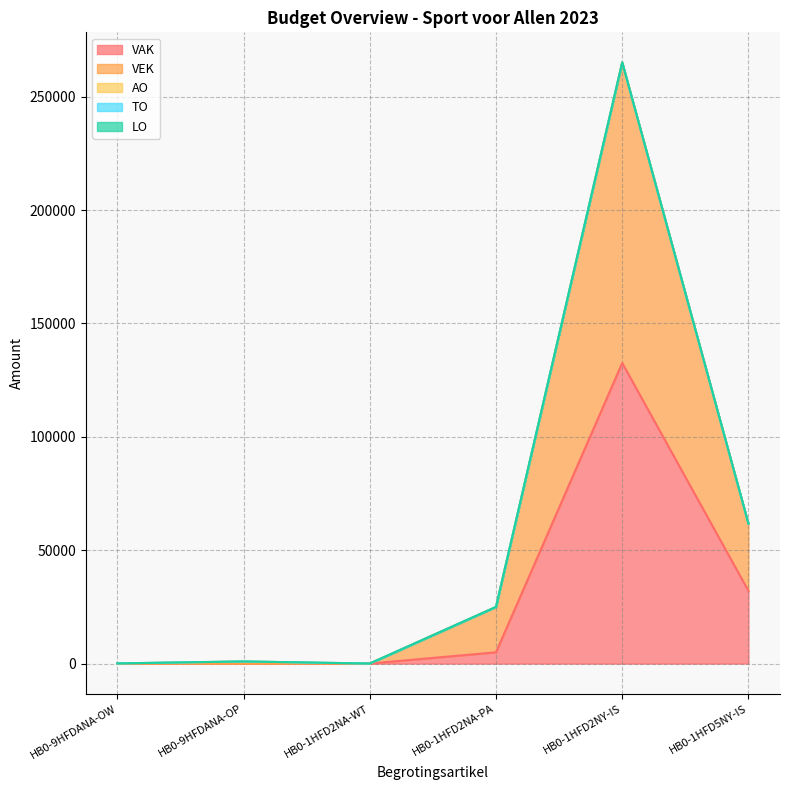

How many lines are shown in the chart?

5